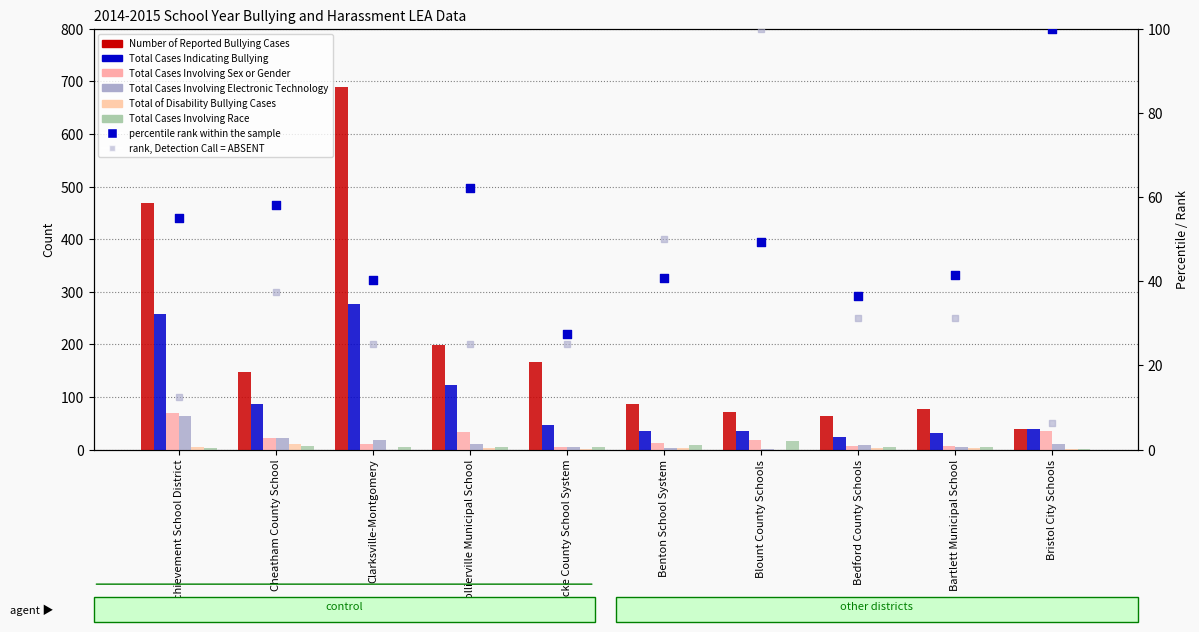

Which series reaches the maximum Y coordinate?

Number of Reported Bullying Cases